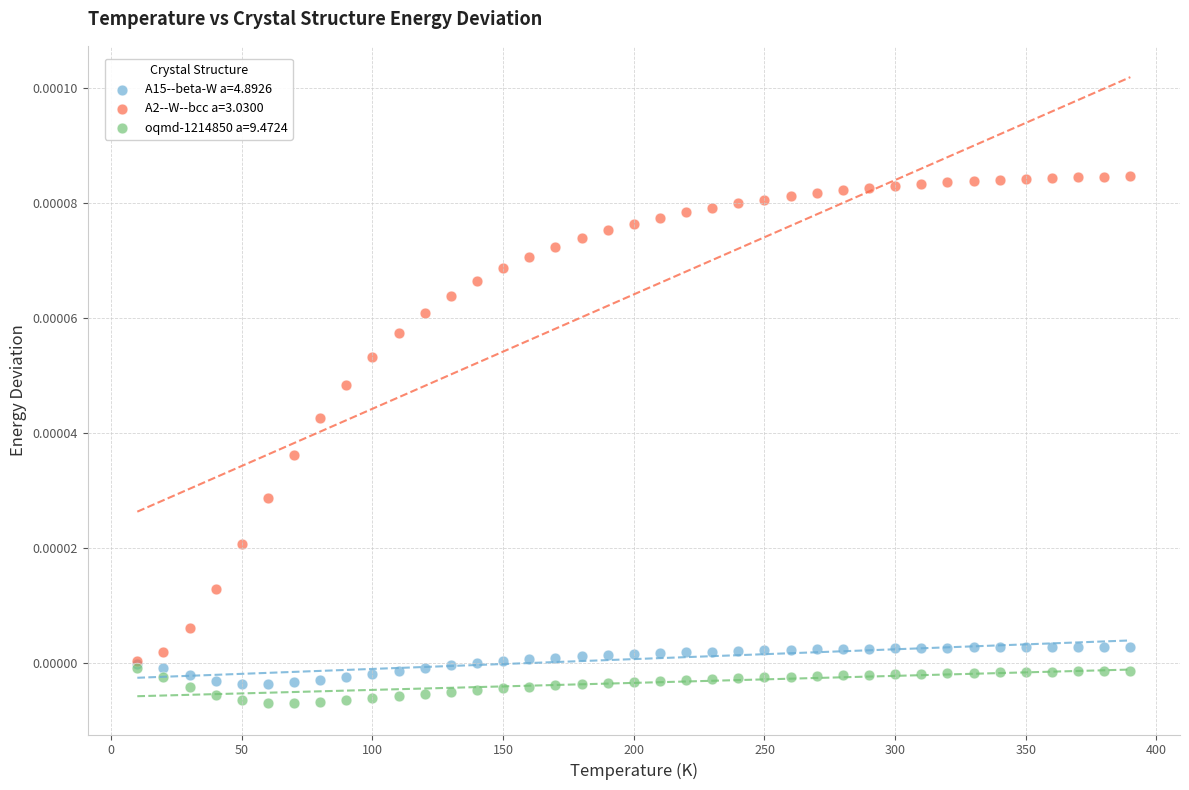

Which series contains the highest Y value?

A2--W--bcc a=3.0300